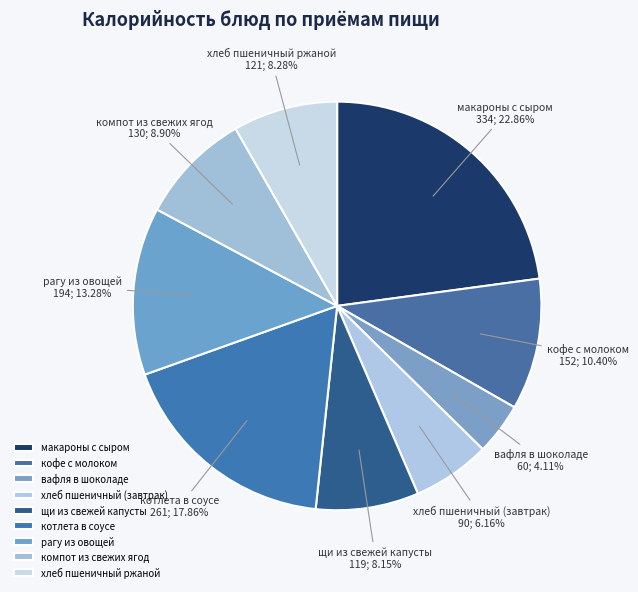

Which slice is the largest?

макароны с сыром